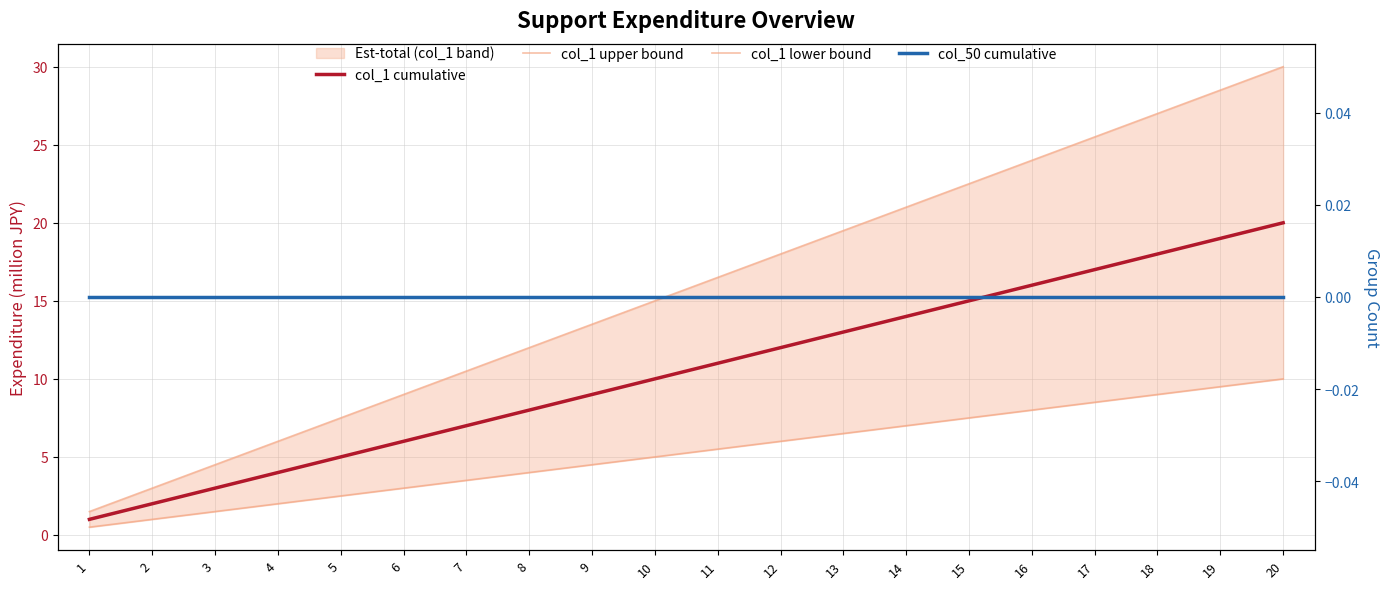

What is the maximum value for col_1 upper bound?

30.0